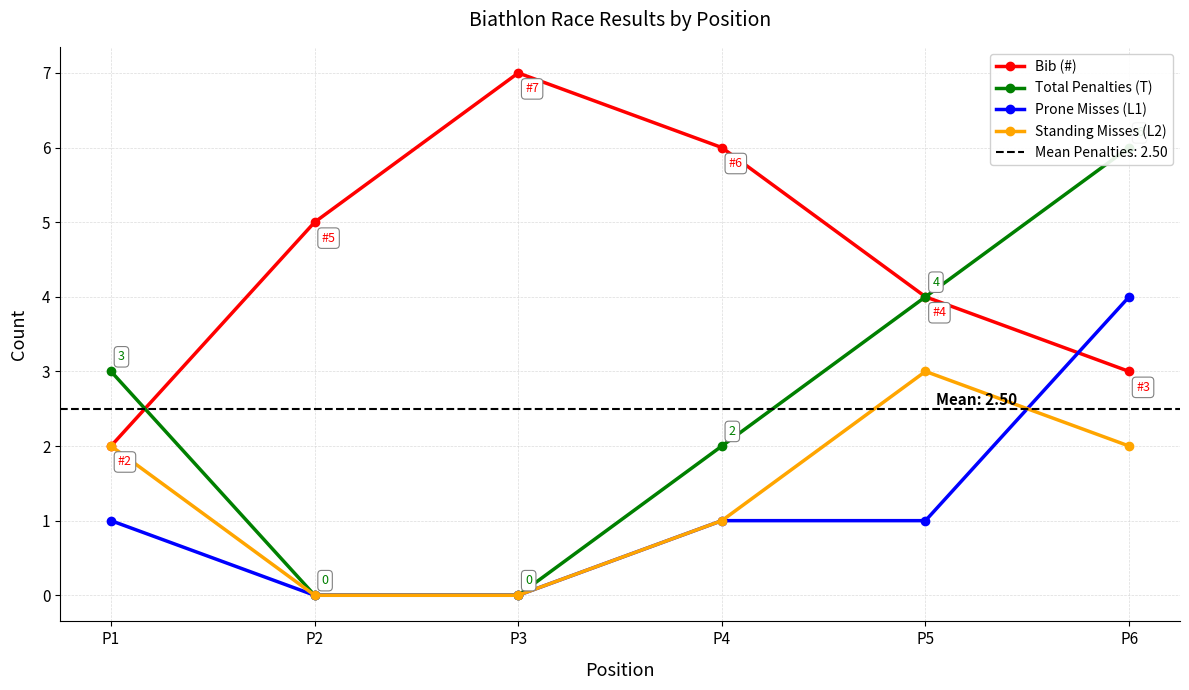

Reading left to right, extract all data points from this chart.

Bib (#): P1=2	P2=5	P3=7	P4=6	P5=4	P6=3
Total Penalties (T): P1=3	P2=0	P3=0	P4=2	P5=4	P6=6
Prone Misses (L1): P1=1	P2=0	P3=0	P4=1	P5=1	P6=4
Standing Misses (L2): P1=2	P2=0	P3=0	P4=1	P5=3	P6=2